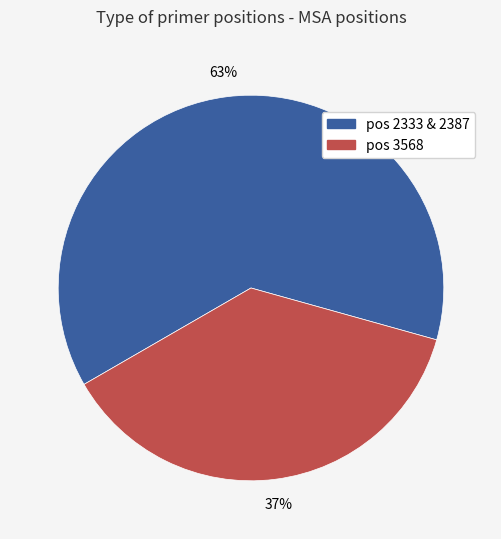

To the nearest percent, what is the average slice percentage?

50%